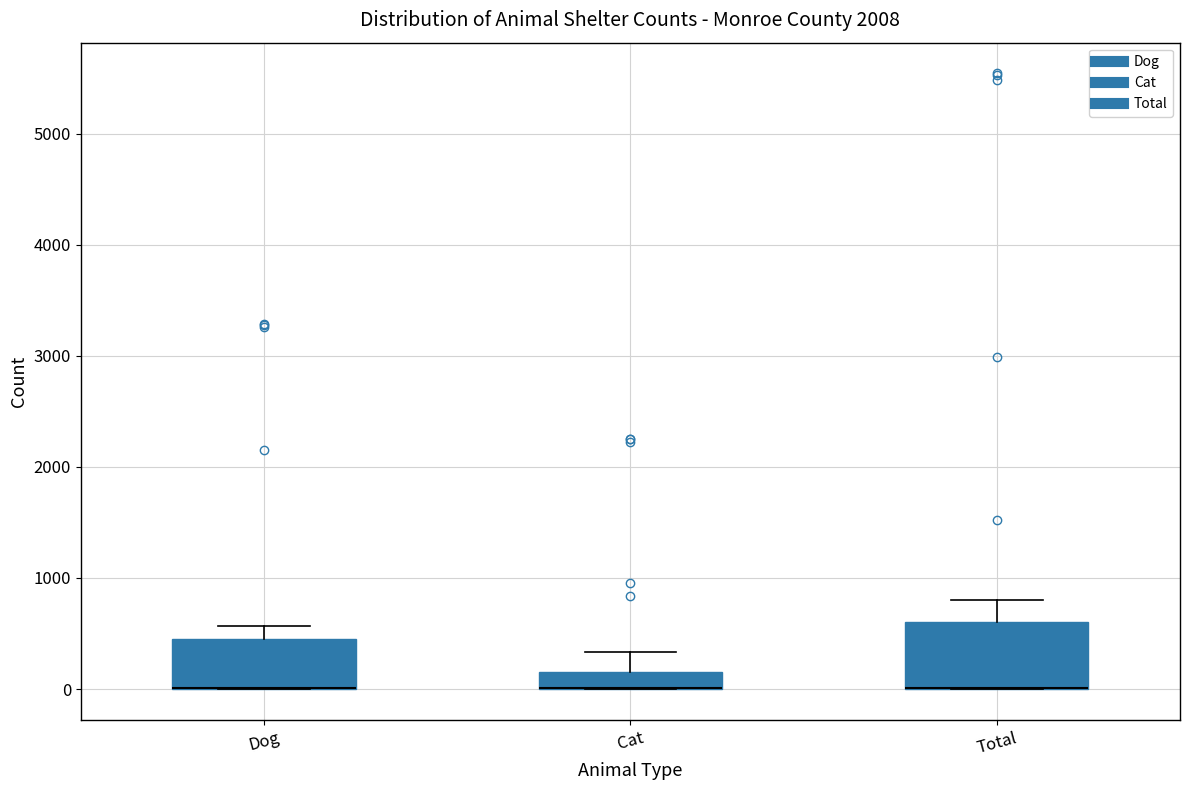

Comparing the boxes themselves (not the whiskers), which one is the tallest?

Total